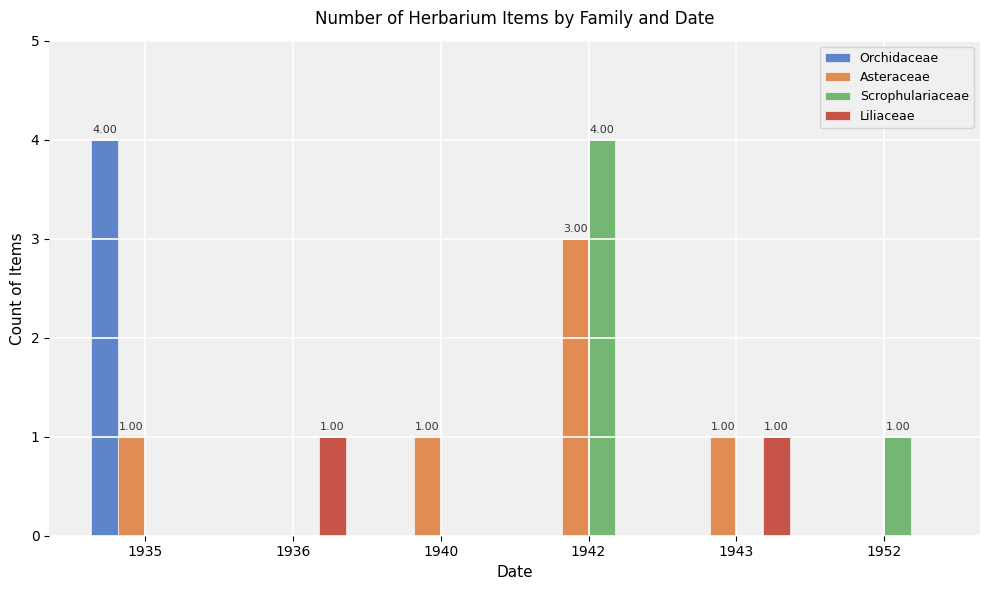

How many distinct data groups are displayed?

4